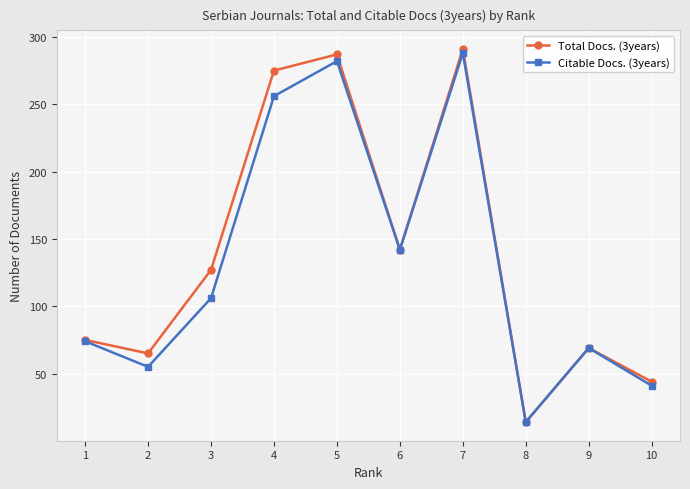

At which label is Total Docs. (3years) closest to 152?

6